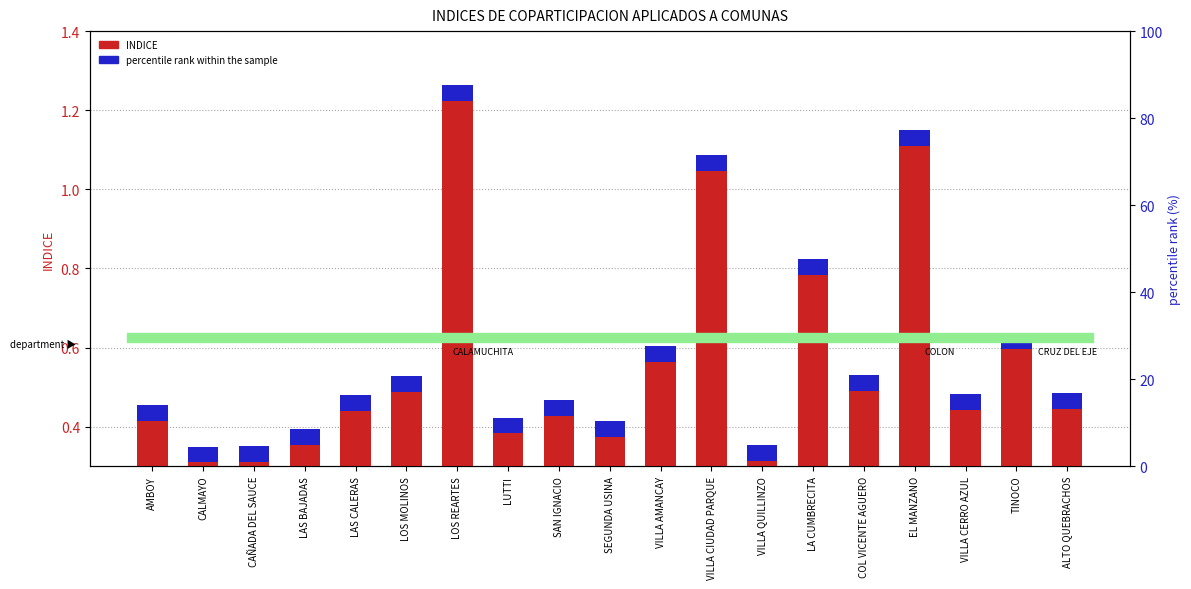

What position from the left is VILLA QUILLINZO?

13